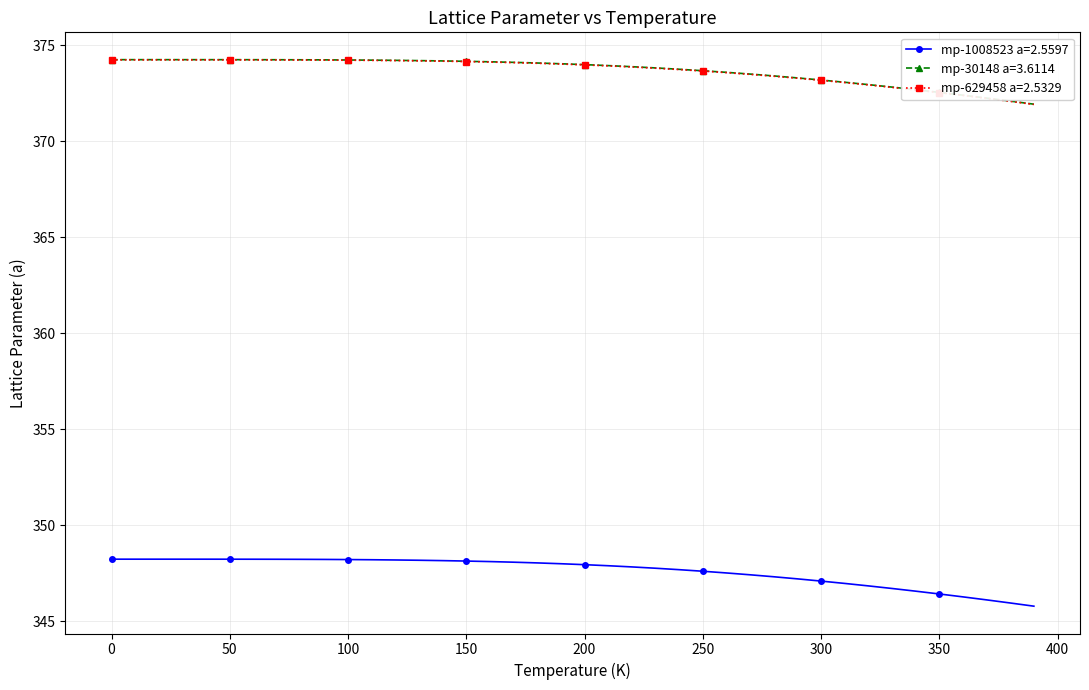

What is the smallest value displayed?

345.8